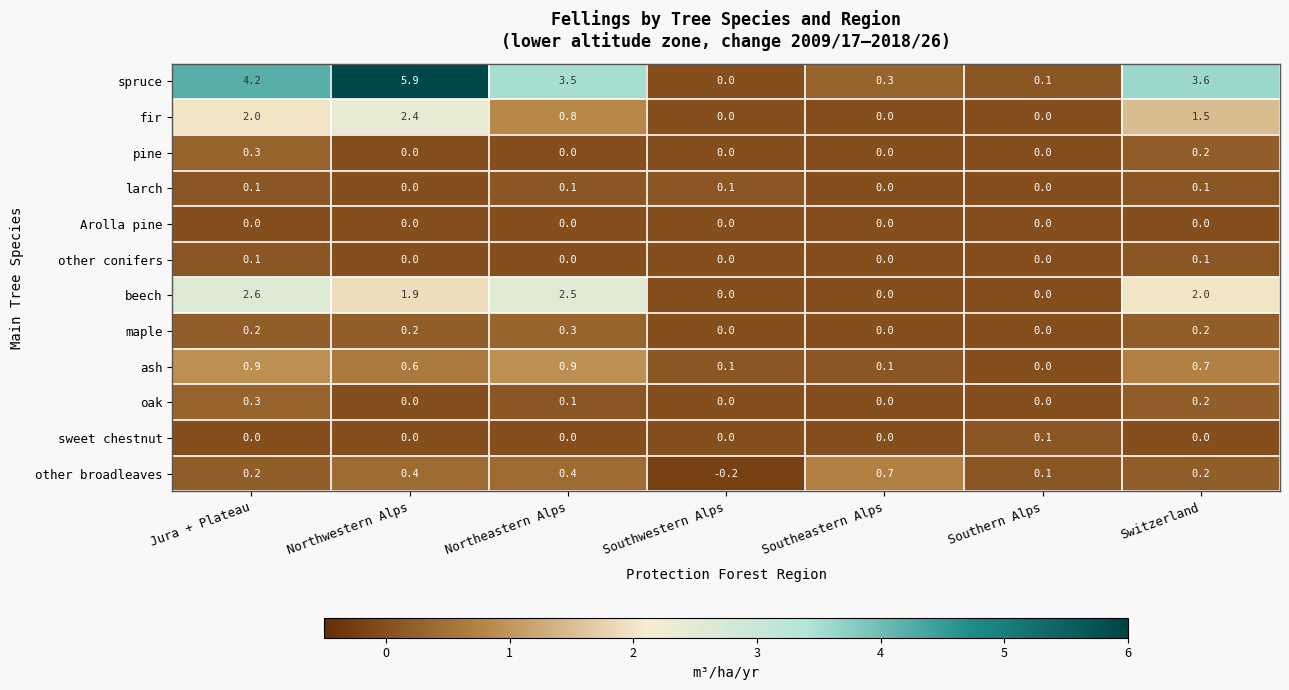

At how many categories does at least one series exceed 2?

4